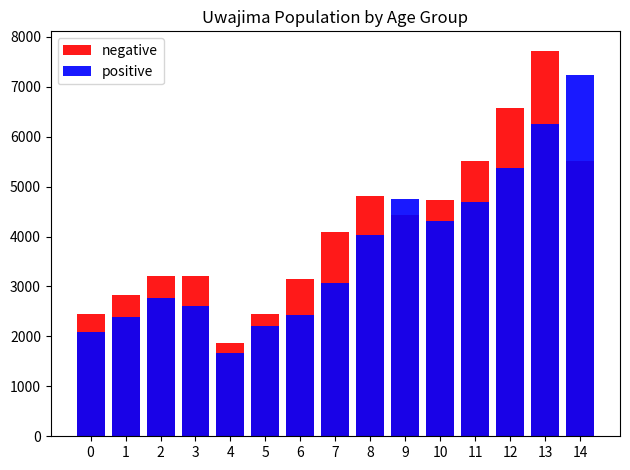

At how many categories does at least one series exceed 5173?

4